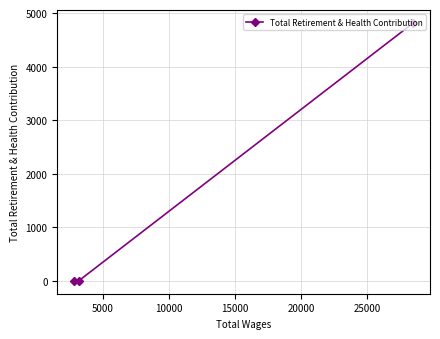

Reading left to right, extract all data points from this chart.

0	0	4814